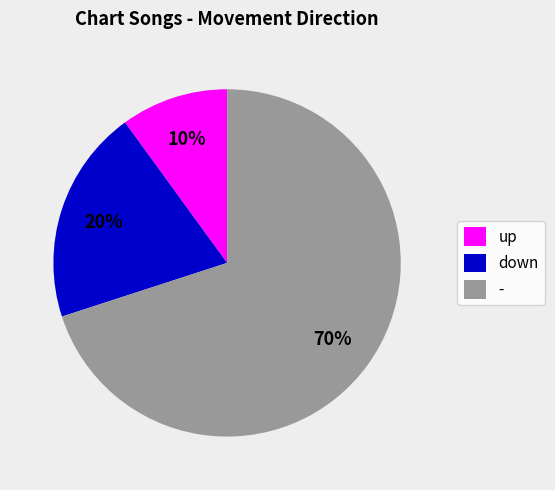

Does - account for over 50% of the chart?

Yes